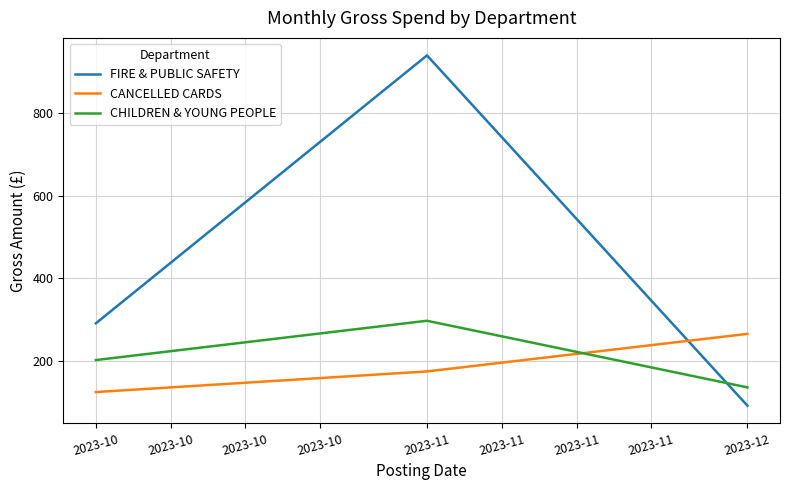

Which category has the highest value in the FIRE & PUBLIC SAFETY series?

2023-11